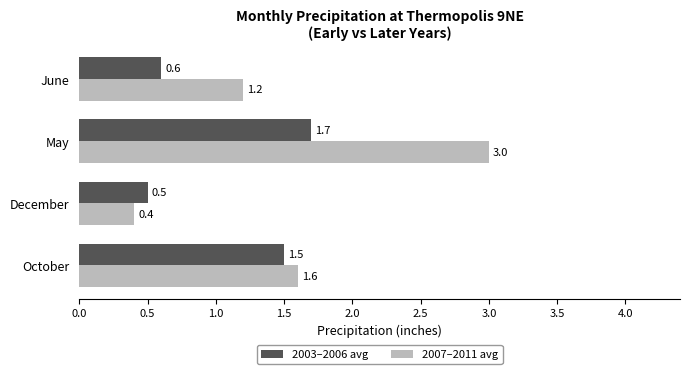

List the labels in order of 2003–2006 avg value, smallest first.

December, June, October, May